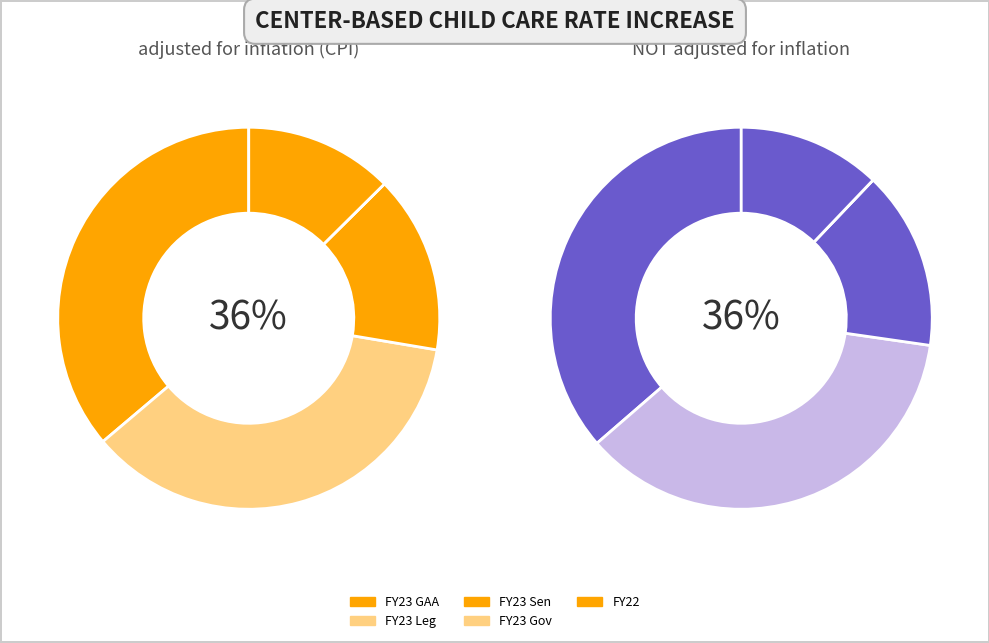

How many slices are in this pie chart?

5